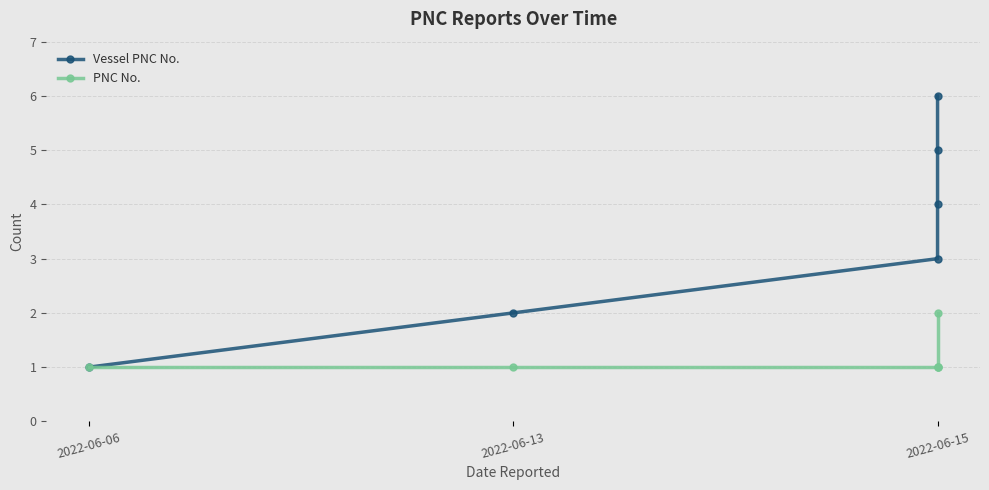

Which series has the largest total across all categories?

Vessel PNC No.